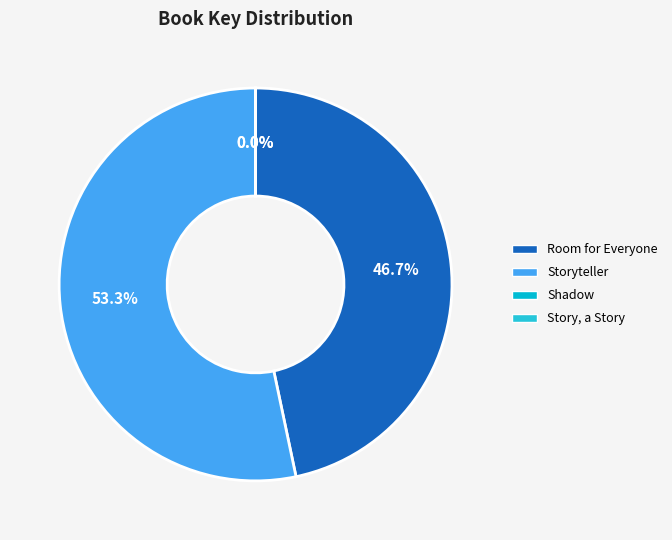

Rank the categories by value from lowest to highest.

Story, a Story (9780689712012), Shadow (9780689718755), Room for Everyone (9781534431409), Storyteller (9781481435192)